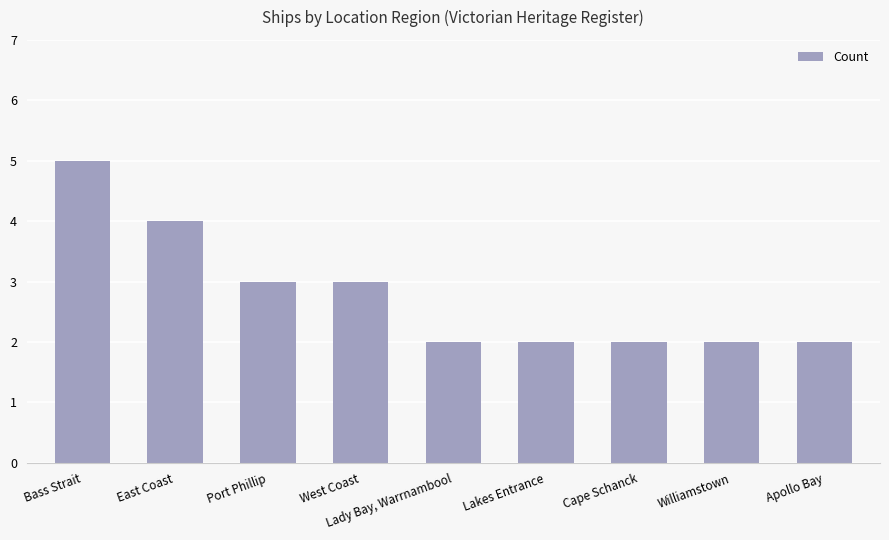

Reading left to right, transcribe all the data shown in this chart.

5	4	3	3	2	2	2	2	2